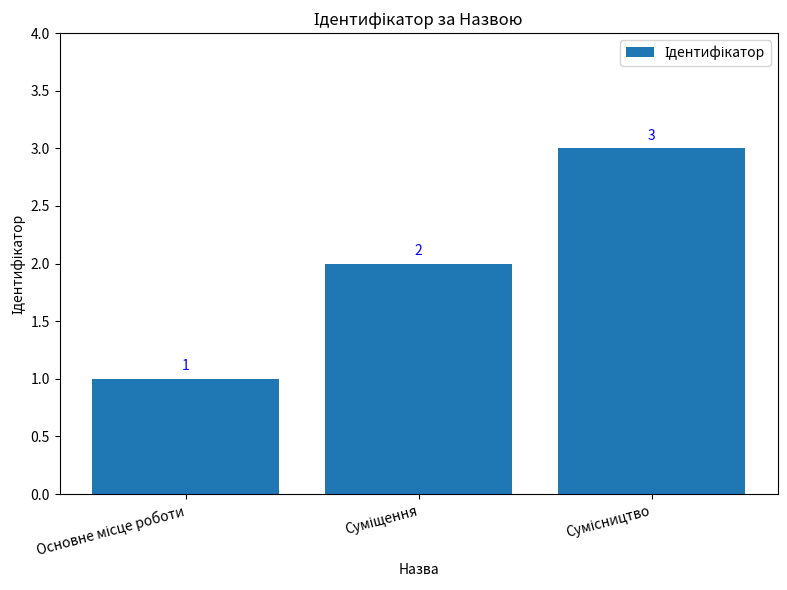

How many categories are shown in the chart?

3